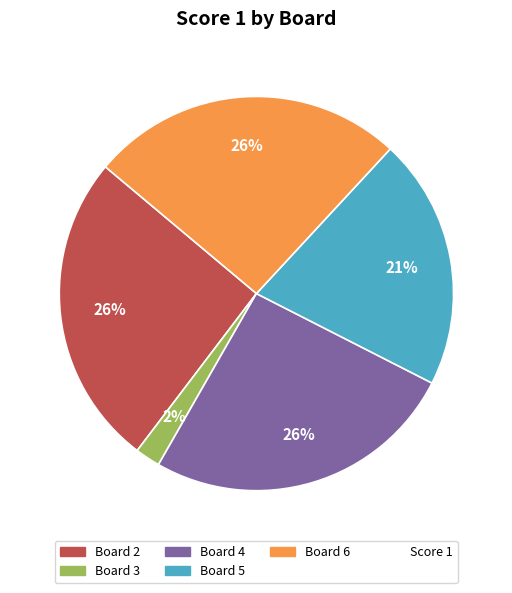

To the nearest percent, what is the difference between the largest and smallest slice percentages?

24%